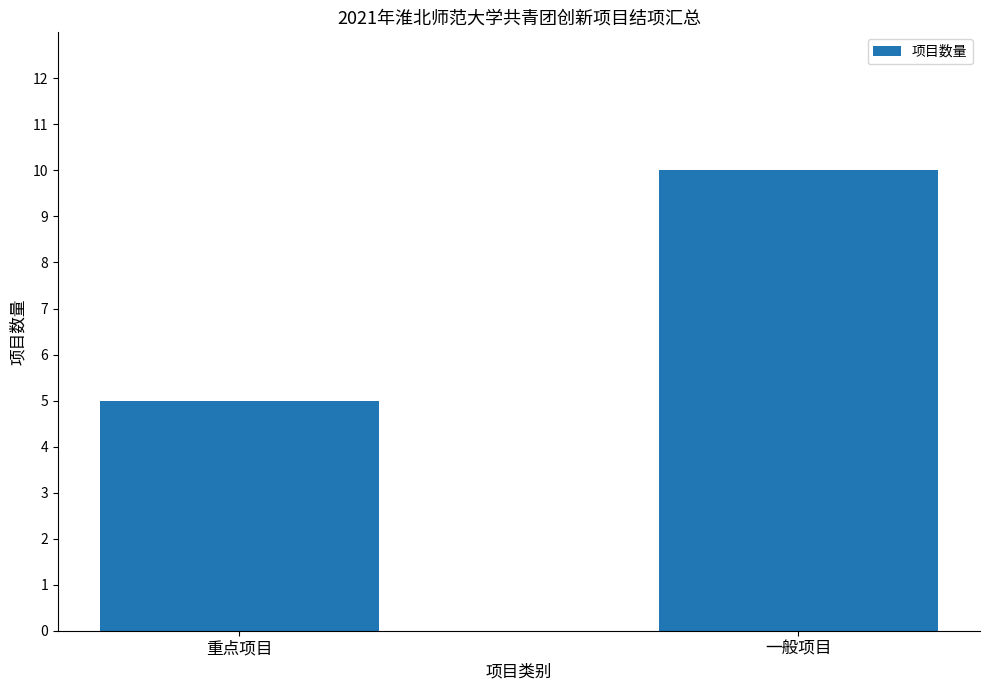

Which label corresponds to the largest value in the chart?

一般项目